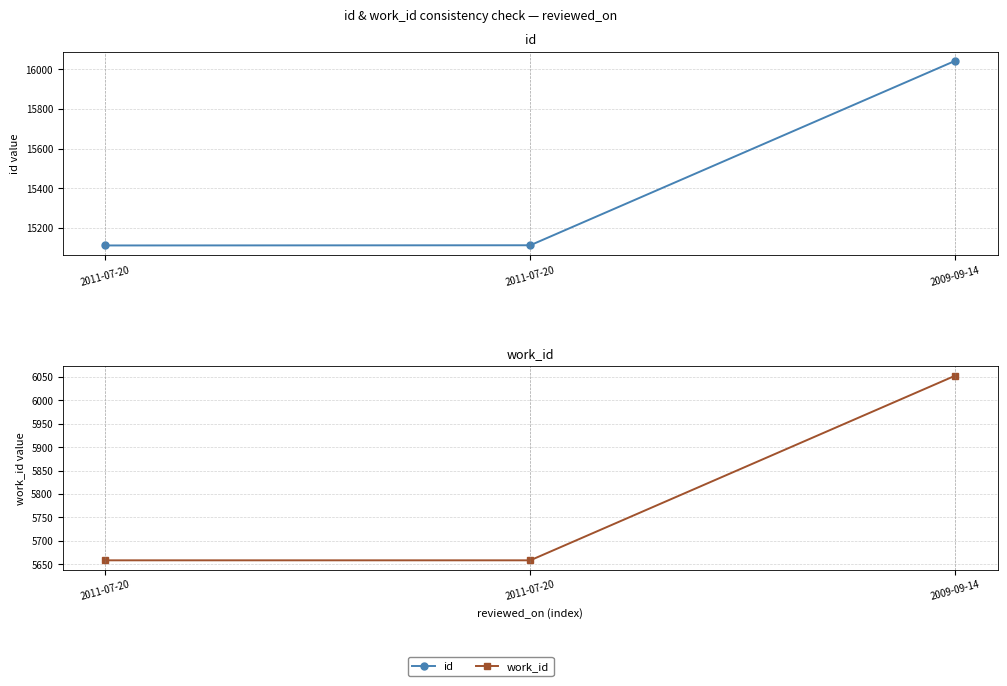

What are all the series names shown in the legend?

id, work_id